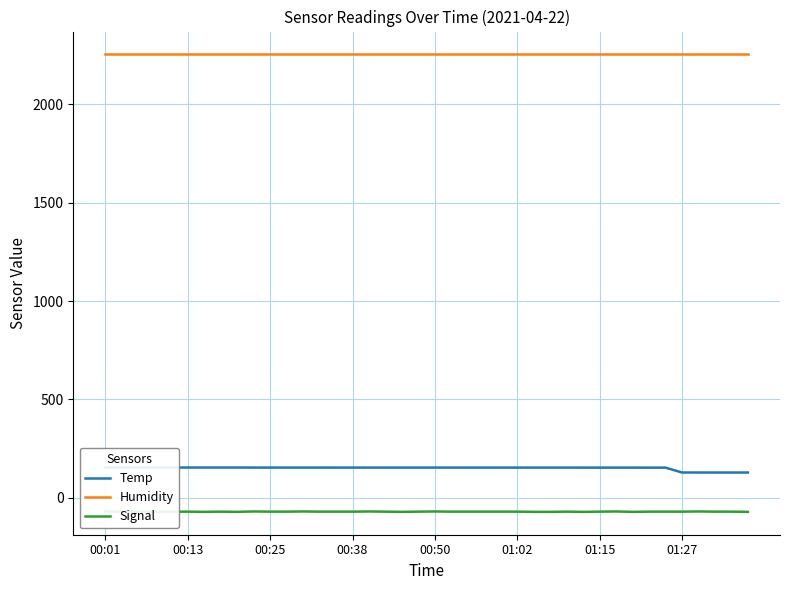

True or false: Humidity and Temp intersect in this chart.

False